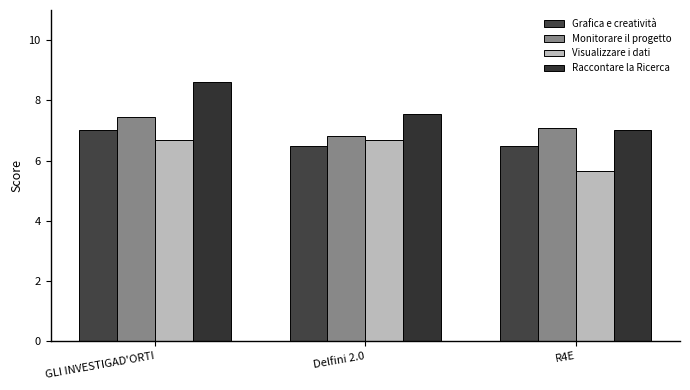

What are all the series names shown in the legend?

Grafica e creatività, Monitorare il progetto, Visualizzare i dati, Raccontare la Ricerca